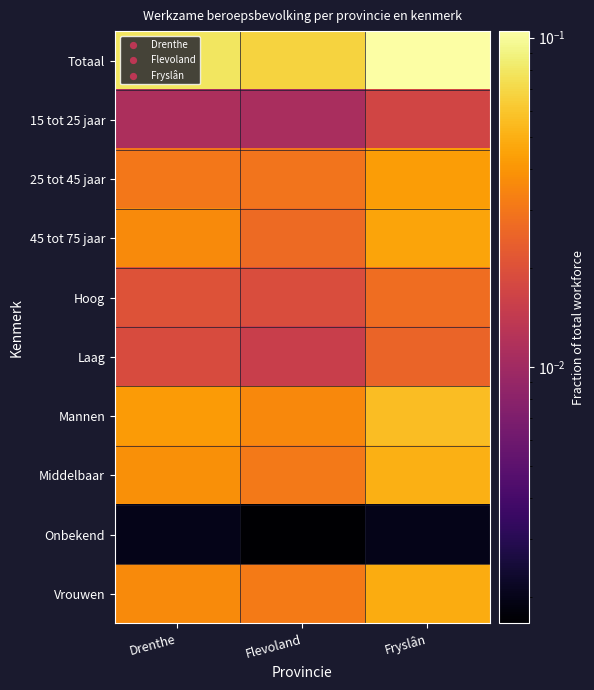

At which category is the sum across all series the highest?

Fryslân